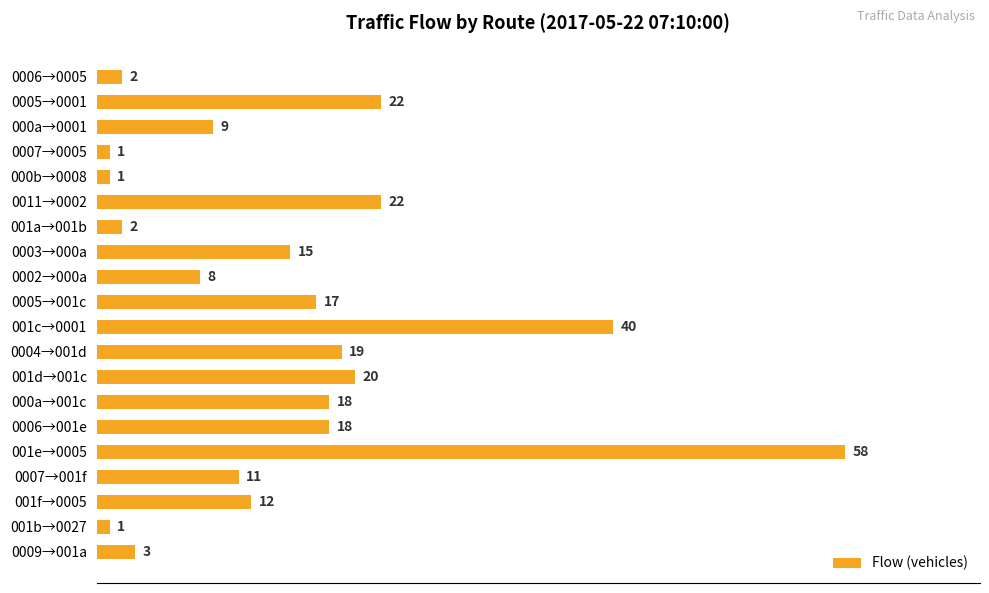

What is the label of the 10th bar from the top?

0005→001c